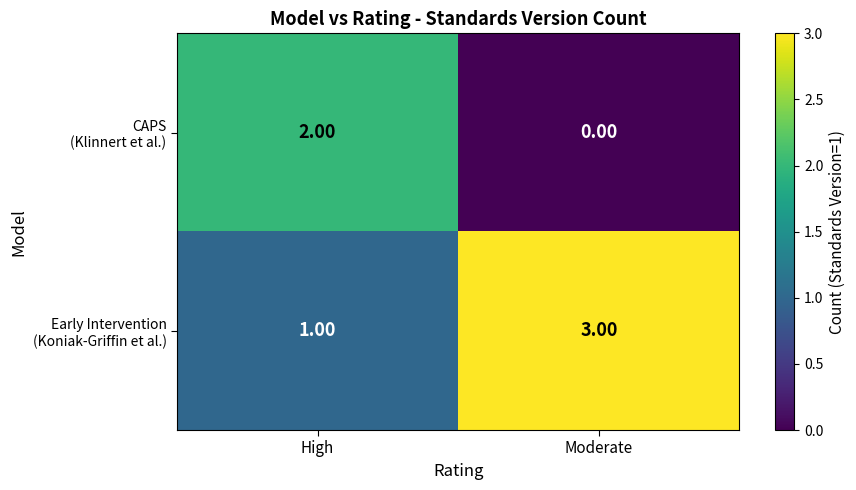

Which label corresponds to the largest value in the chart?

Moderate